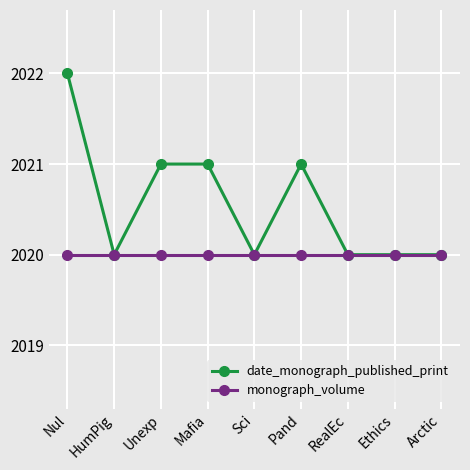

What is the label of the 5th point from the right?

Sci